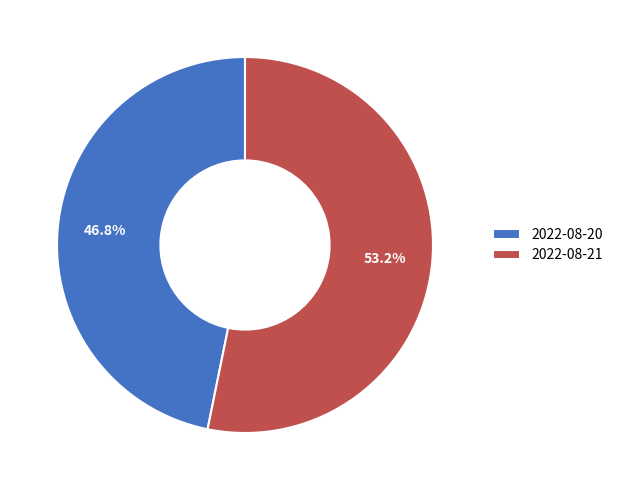

Is 2022-08-20 the majority of the pie?

No